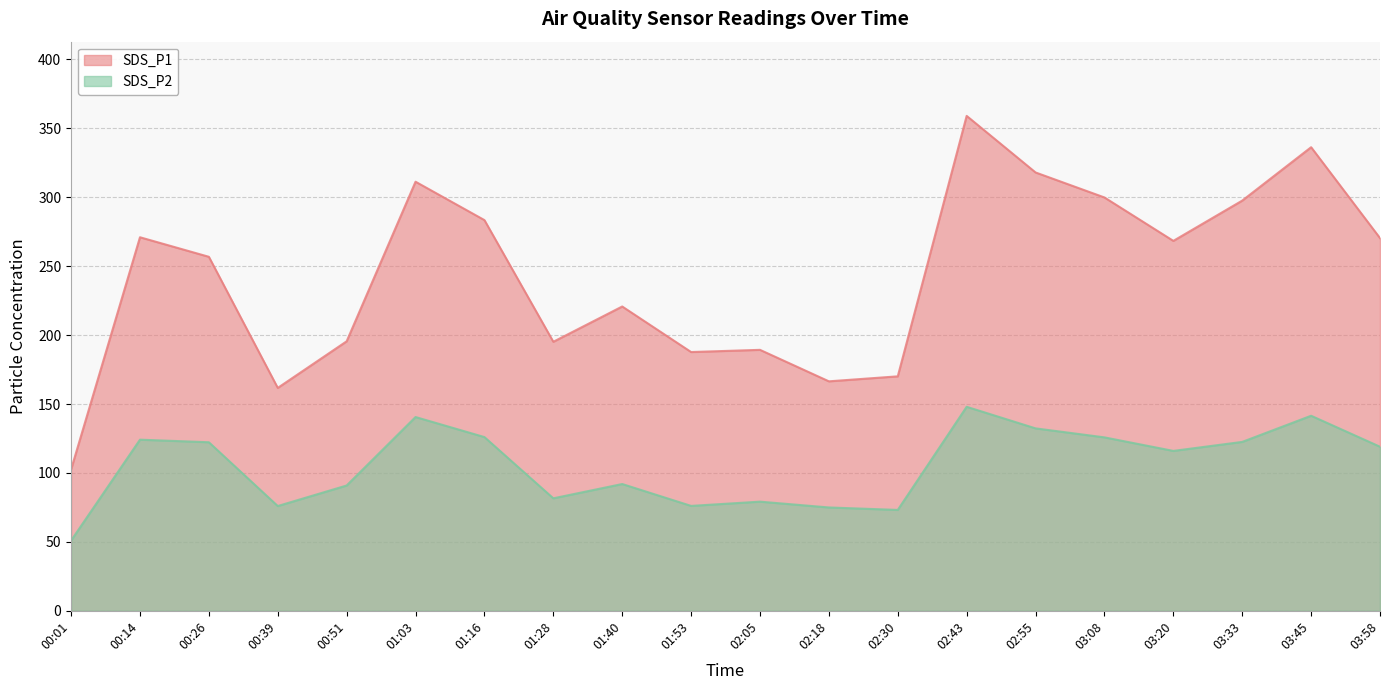

True or false: SDS_P2 has more than 2 interior local peaks.

True